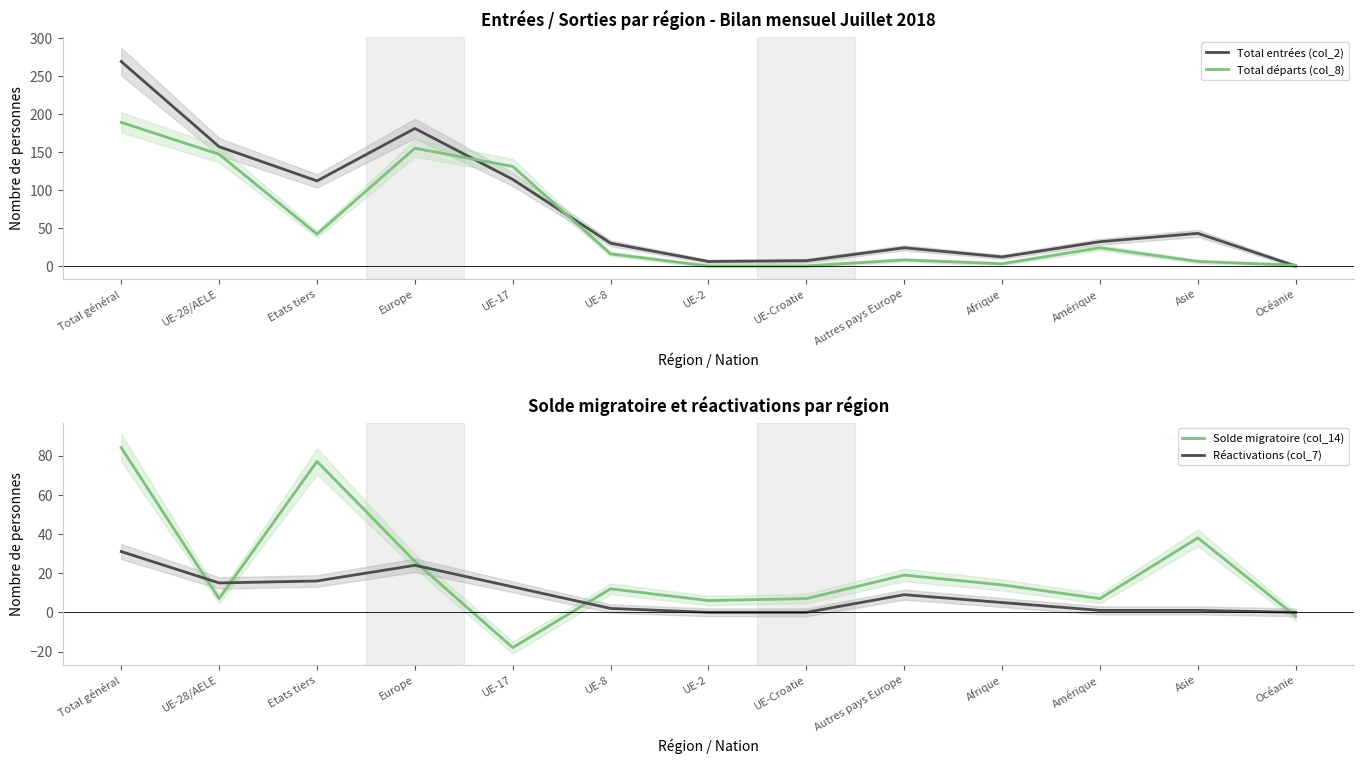

At which category does the chart reach its minimum across all series?

UE-17